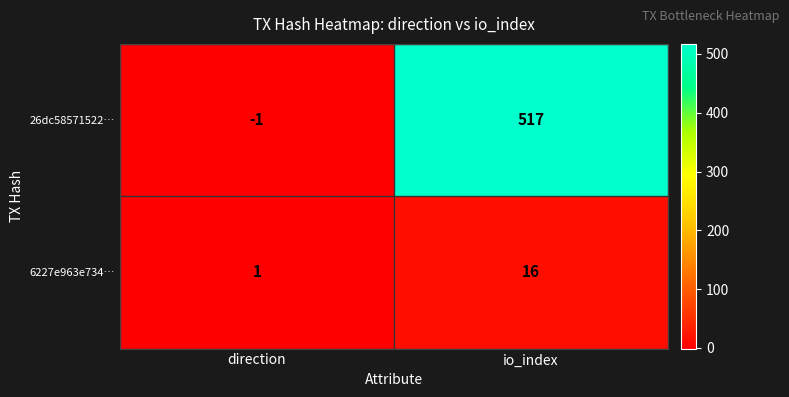

What is the average value of the 26dc58571522… series?

258